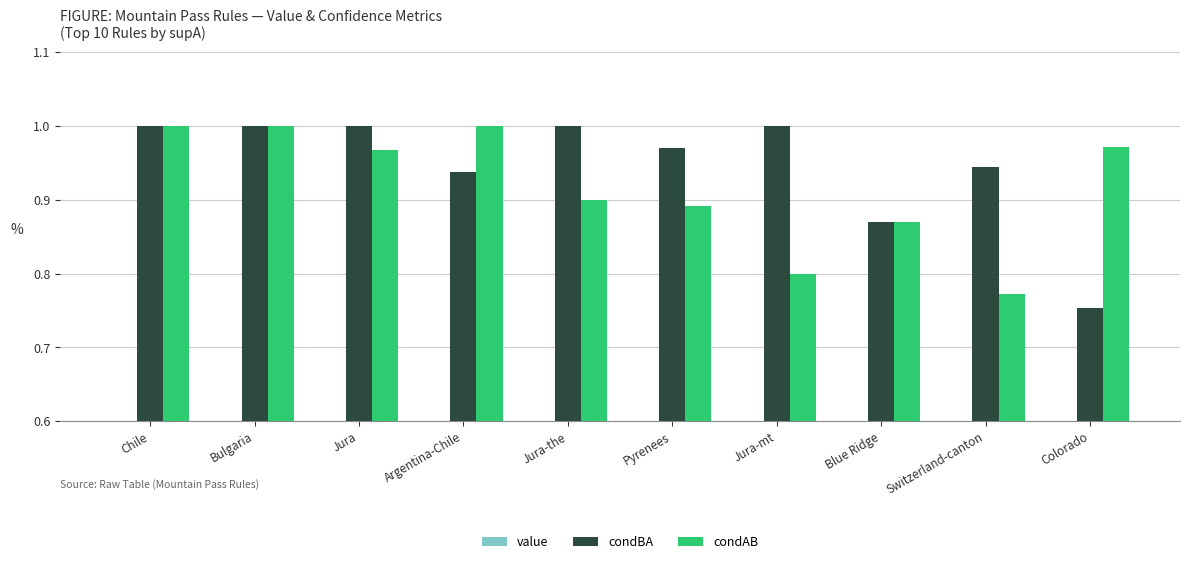

True or false: value has a value of 0.7 at Pyrenees.

False